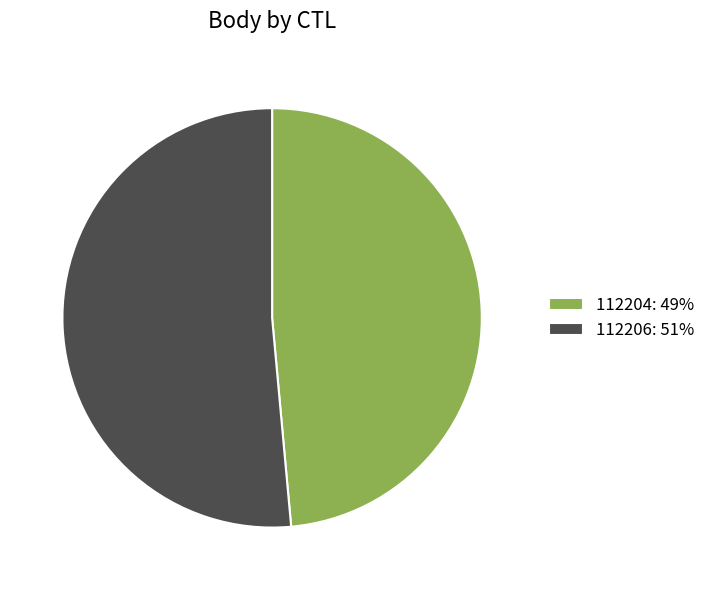

Which has a higher value, 112204: 49% or 112206: 51%?

112206: 51%